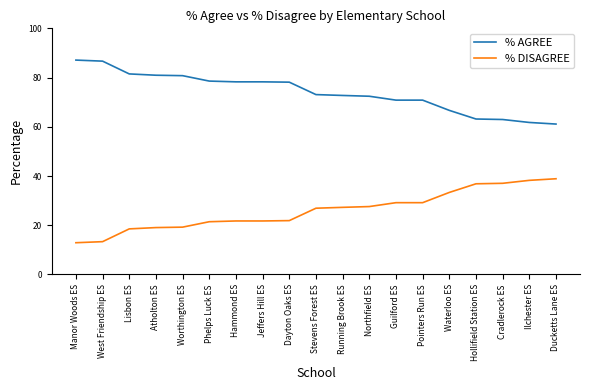

What value does the % DISAGREE series have at Hollifield Station ES?

36.8